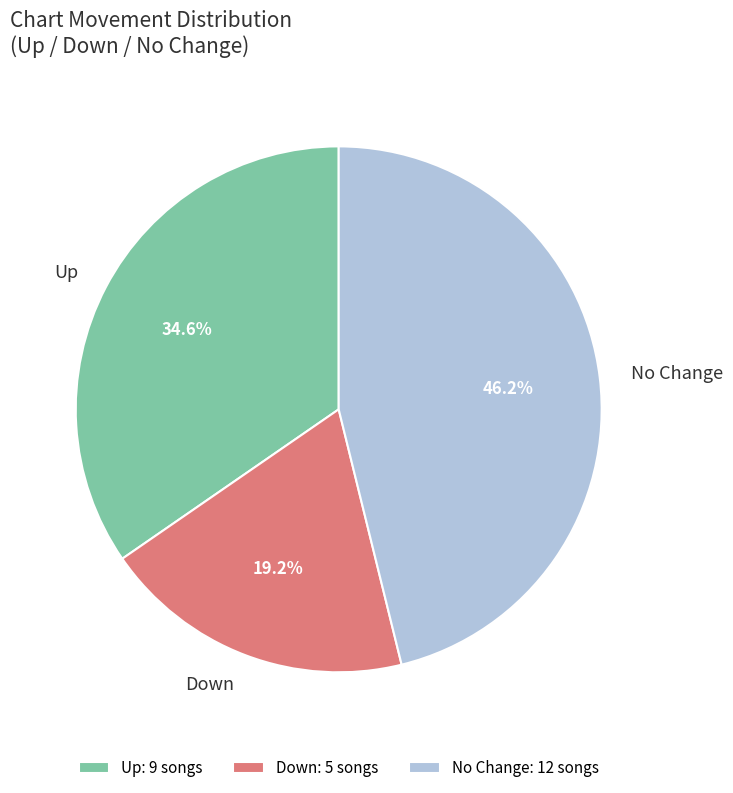

Which has a higher value, Up or No Change?

No Change